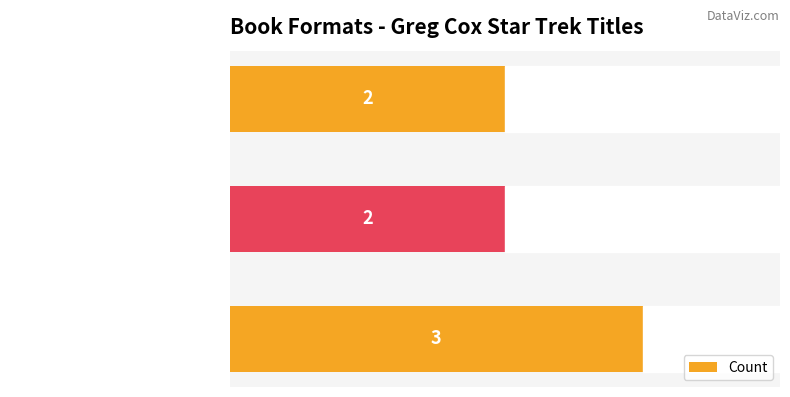

Is it true that the value at Audio Download is 0?

False